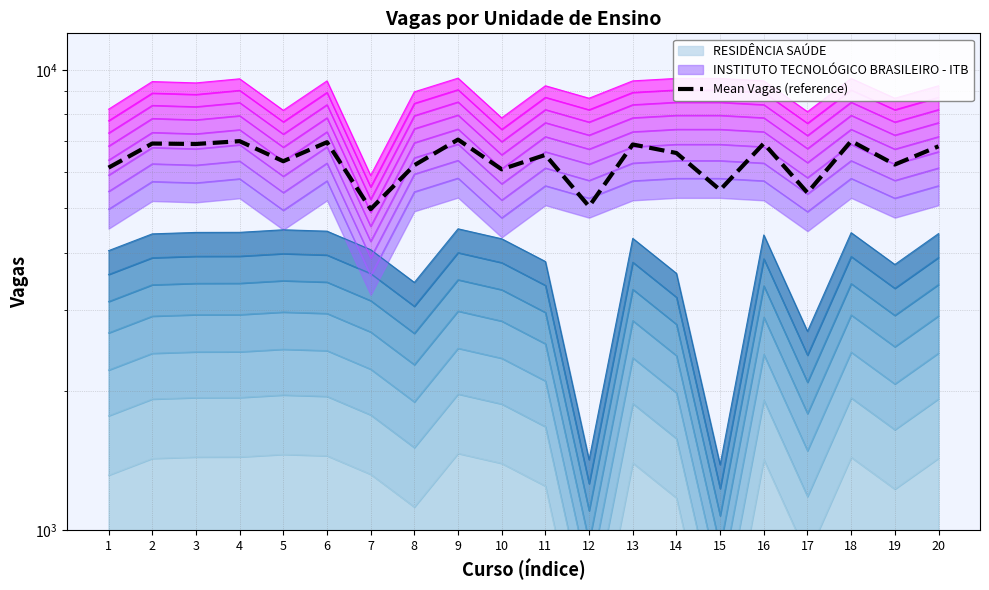

Rank the categories by INSTITUTO TECNOLÓGICO BRASILEIRO - ITB value from highest to lowest.

9, 14, 15, 18, 4, 13, 16, 6, 2, 3, 11, 20, 8, 12, 19, 1, 5, 17, 10, 7